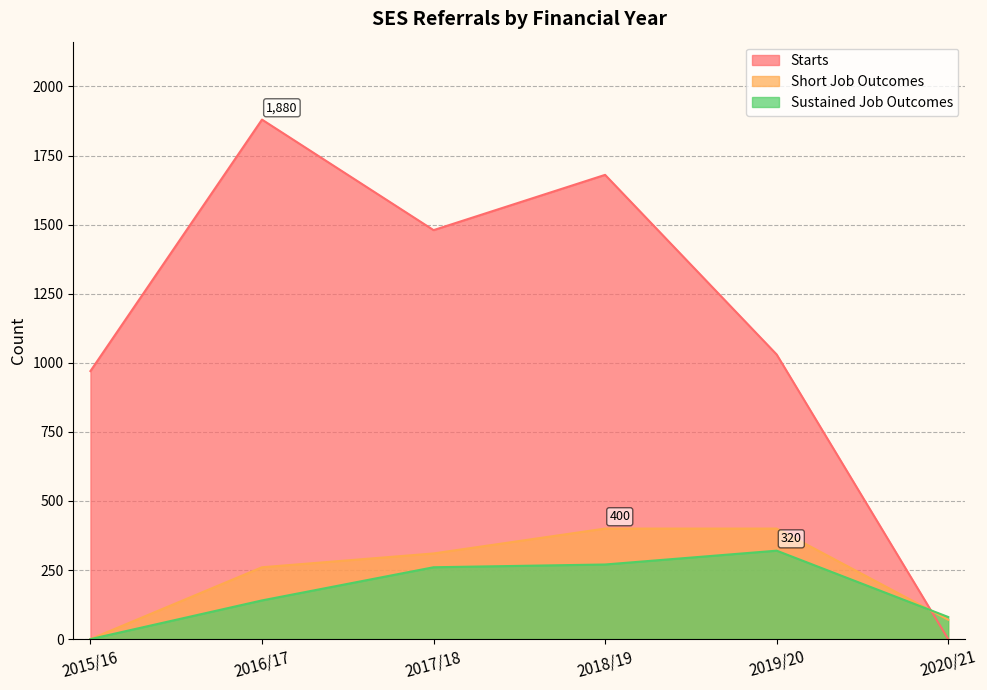

How many times do Starts and Sustained Job Outcomes cross each other?

1